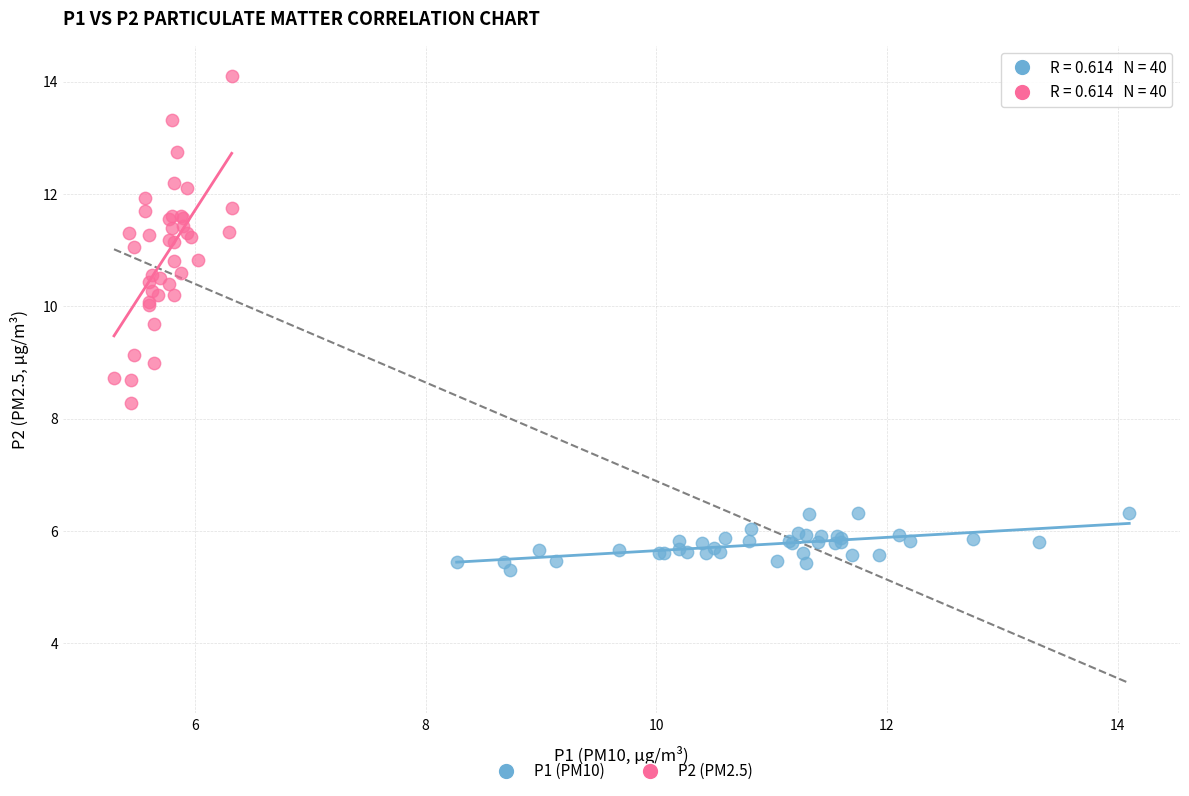

Which series has the largest Y range (max minus min)?

P2 (PM2.5)